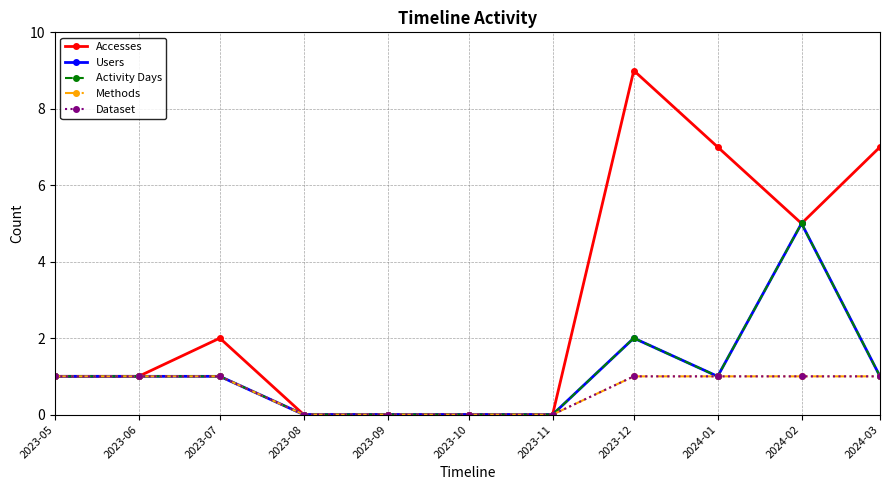

The Activity Days series shows -2 at 2023-11. True or false?

False